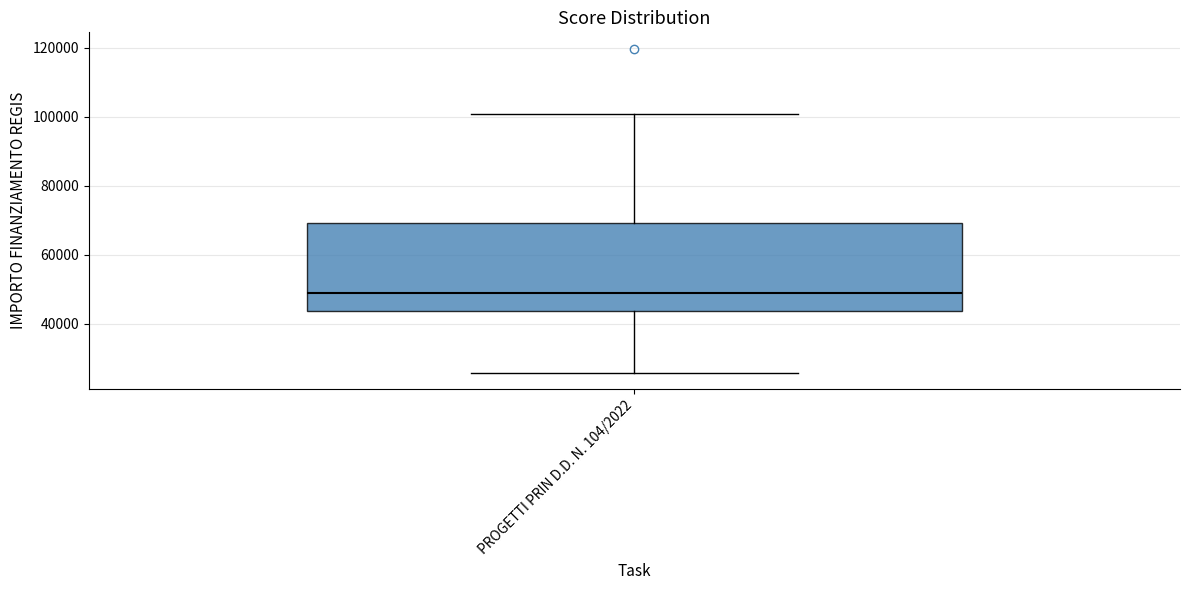

Read this box plot against the y-axis: the position of the median line, the range covered by the box, and the ends of both whiskers. The values are not printed on the chart, so give them approximately, as read against the axis.

median 48000, box 44000 to 70000, whiskers 26000 to 100000